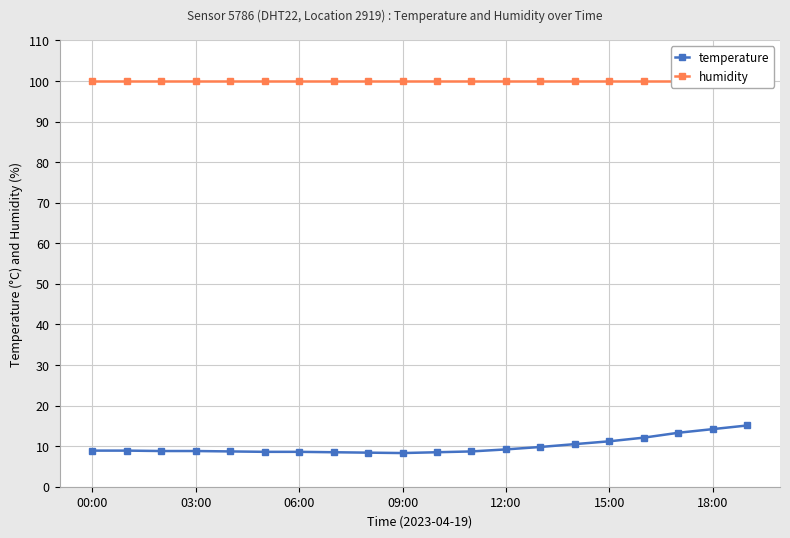

The value of humidity at 14 is 99.9. True or false?

True